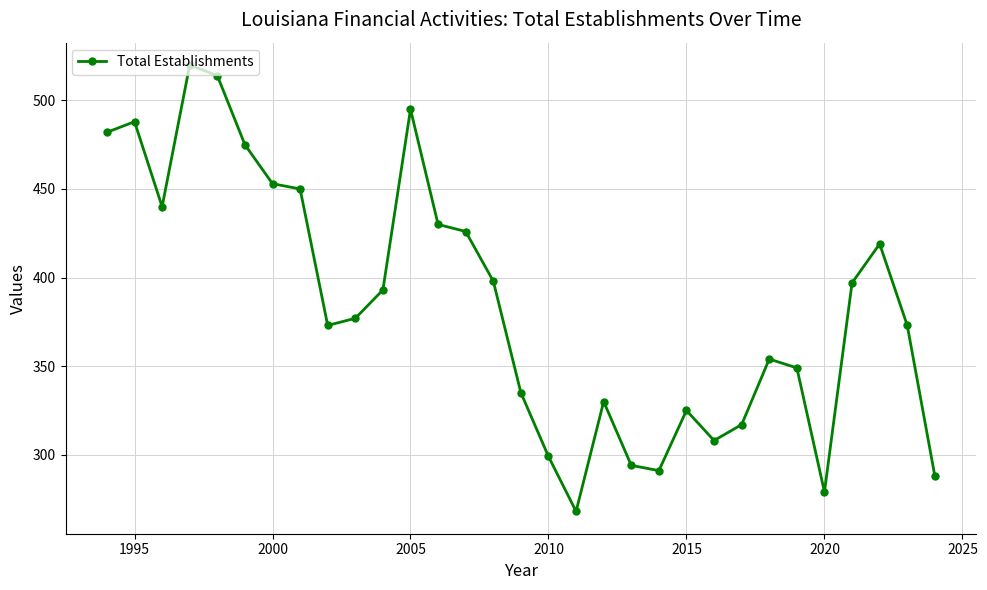

What is the smallest value displayed?

268